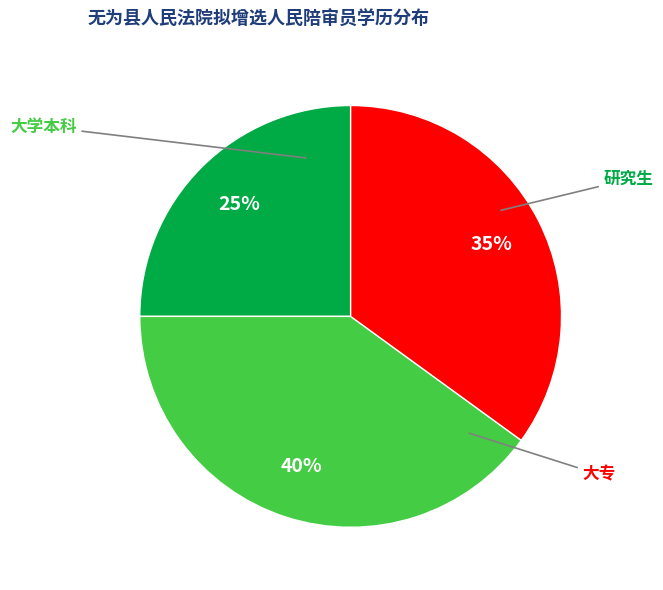

To the nearest percent, what is the difference between the largest and smallest slice percentages?

15%